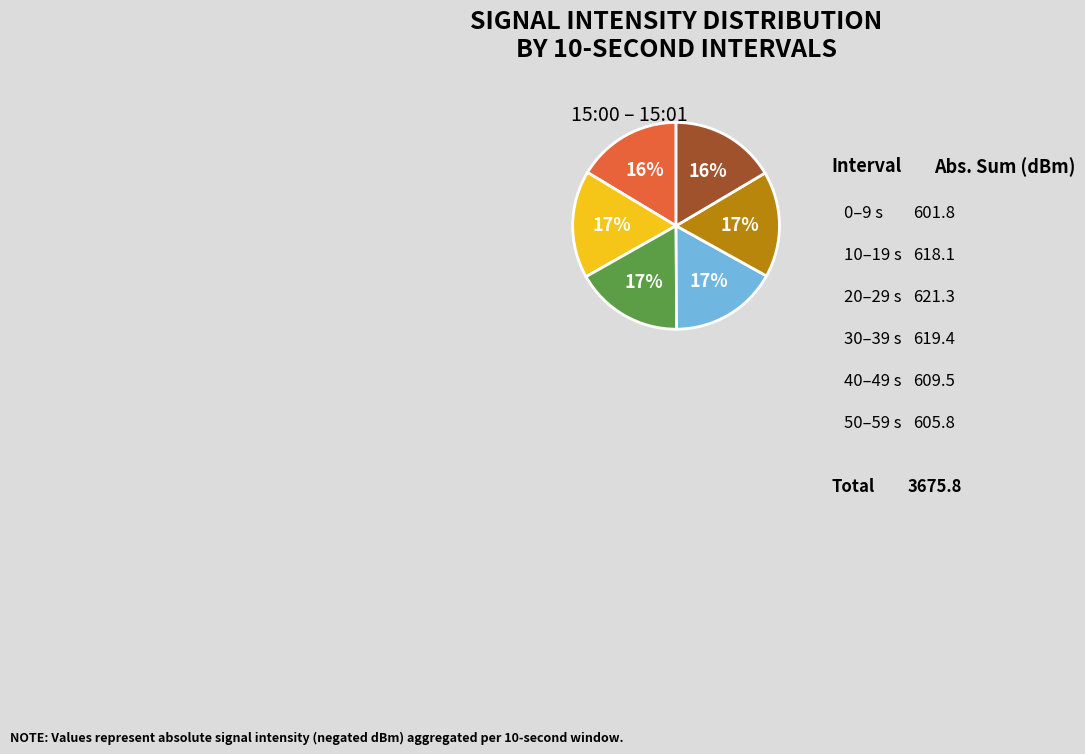

To the nearest percent, what is the average slice percentage?

17%